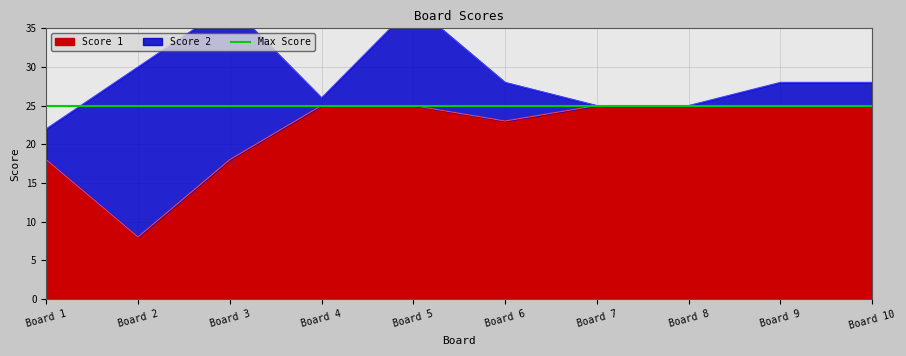

What is the value of the 10th point from the left?

25